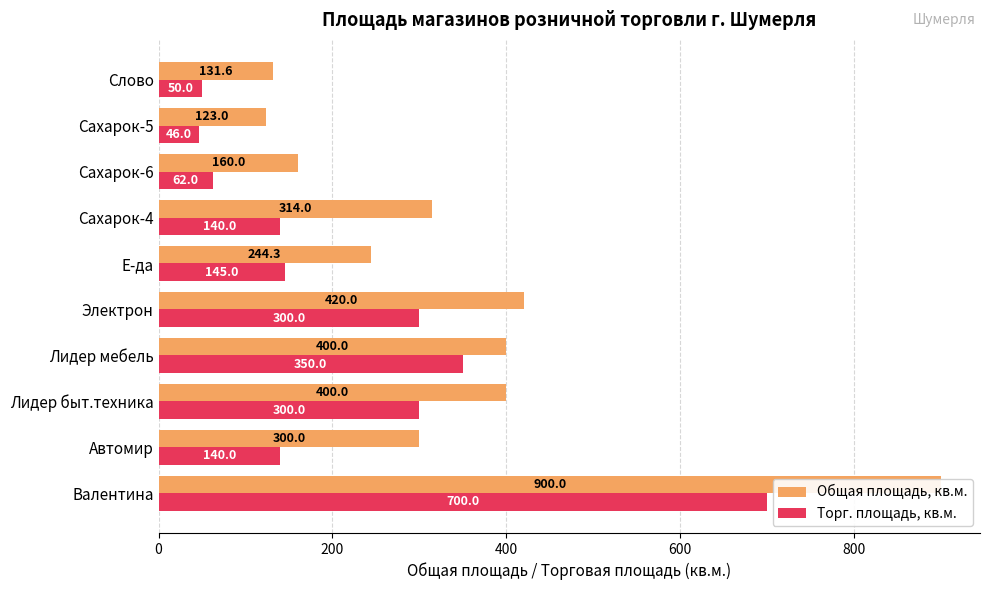

What is the highest value of the Общая площадь, кв.м. series?

900.0